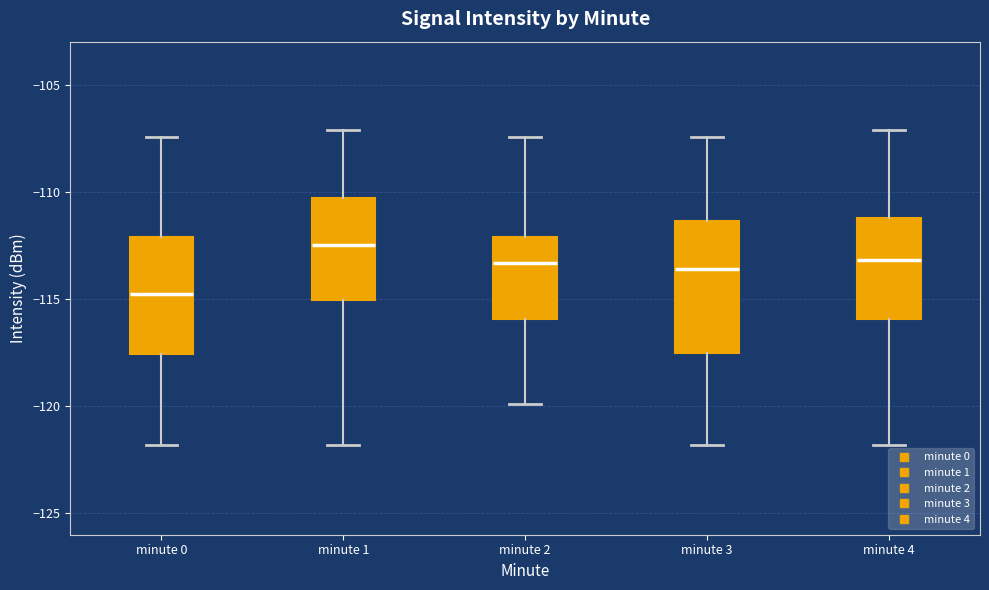

Which box's median line is the highest?

minute 1